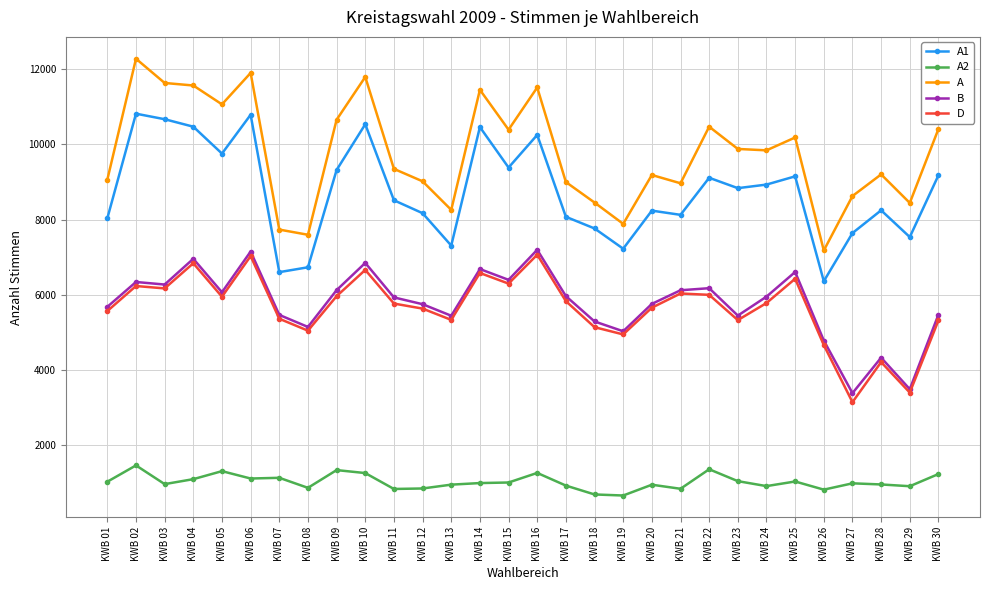

The value of A1 at KWB 04 is 13790. True or false?

False